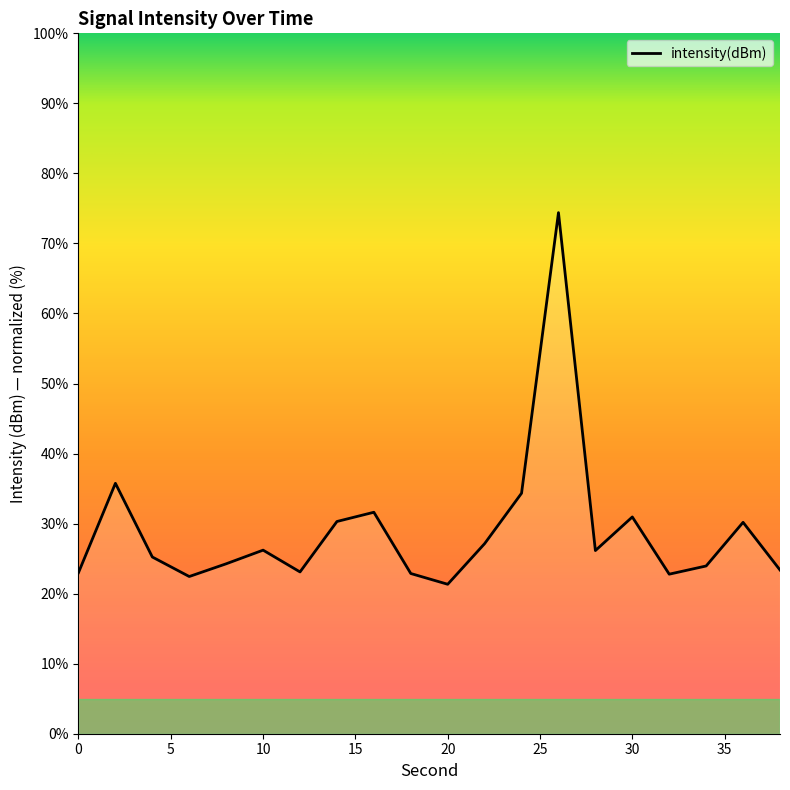

What is the difference between the maximum and minimum values?

53.1